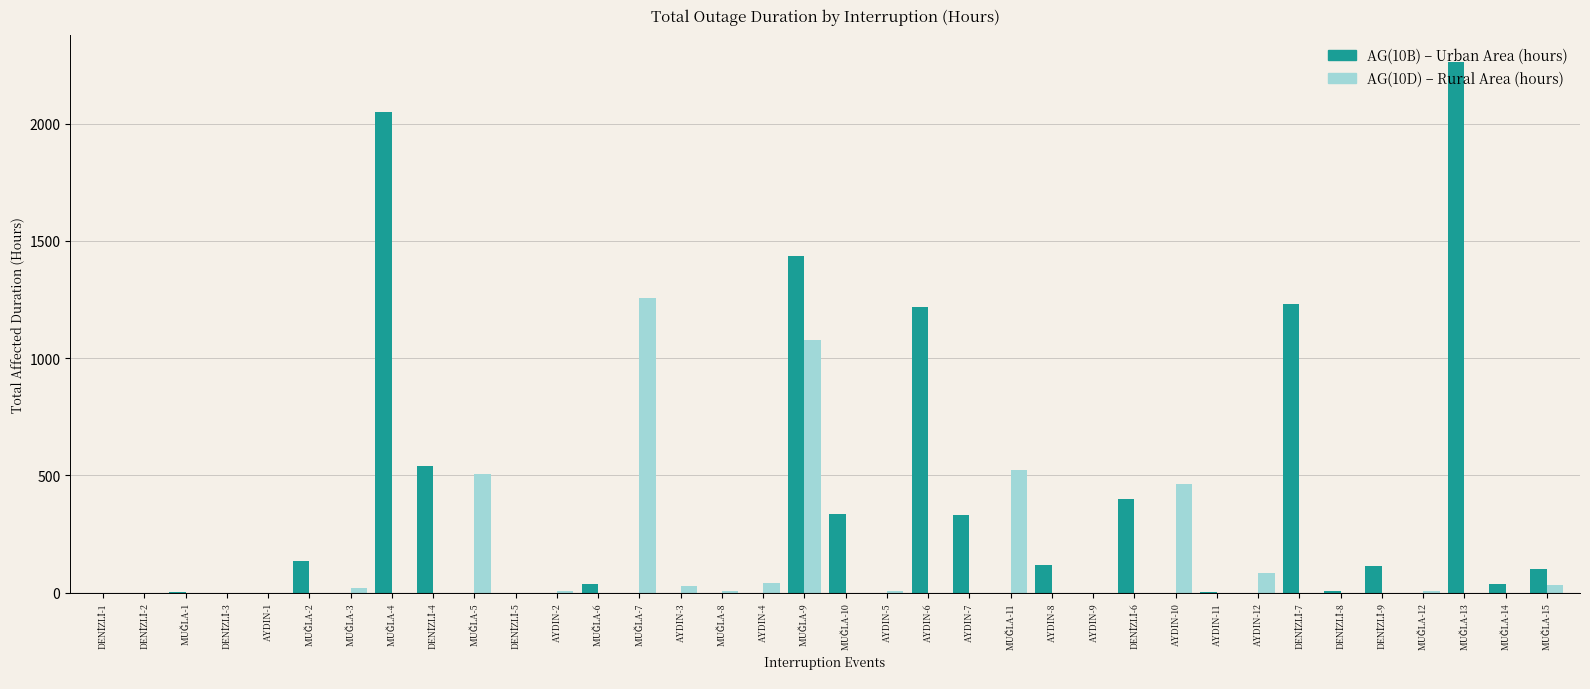

What is the maximum value shown in the chart?

2263.0